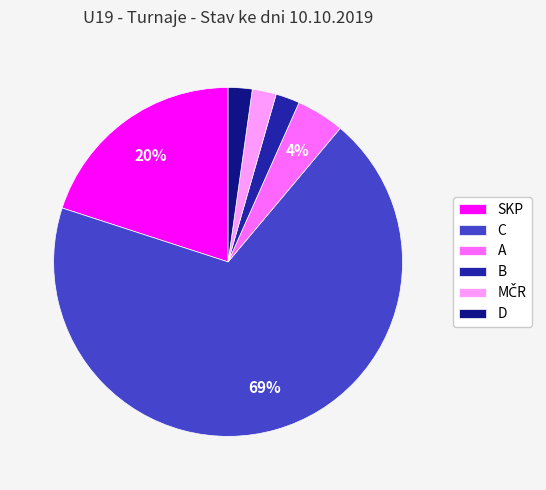

Between SKP and D, which is larger?

SKP